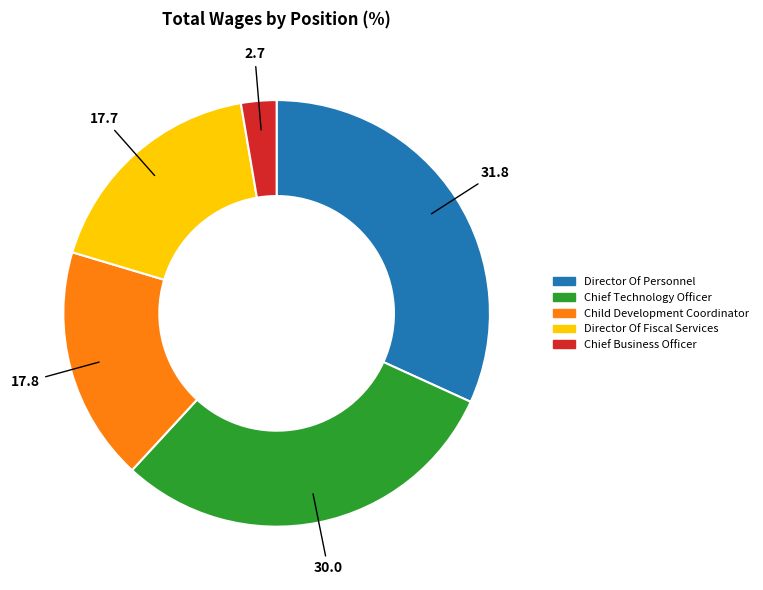

What is the largest slice in the pie chart?

Director Of Personnel